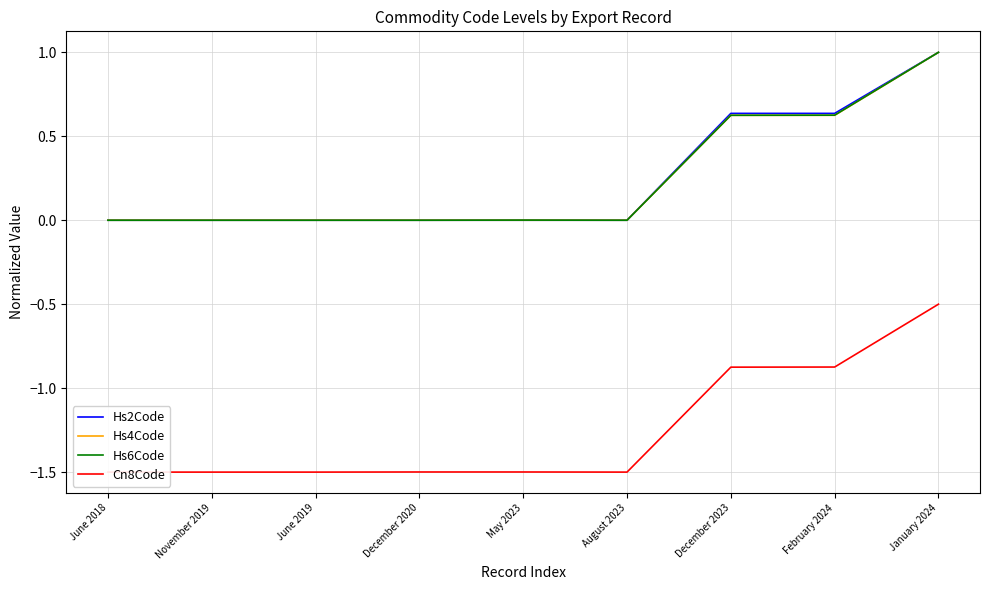

At December 2023, list the series in order from smallest to largest.

Cn8Code, Hs4Code, Hs6Code, Hs2Code